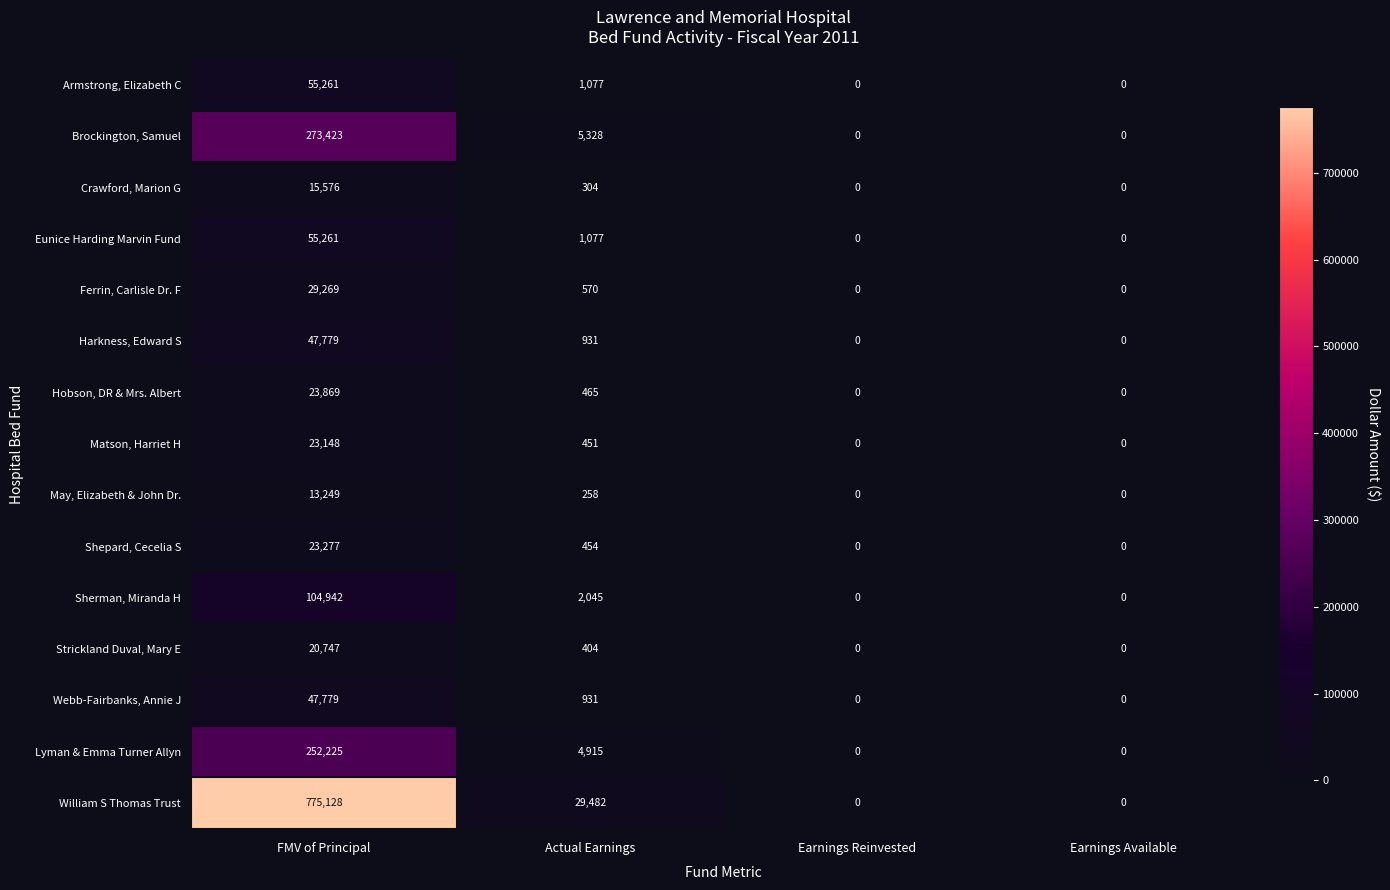

What is the greatest value displayed?

775128